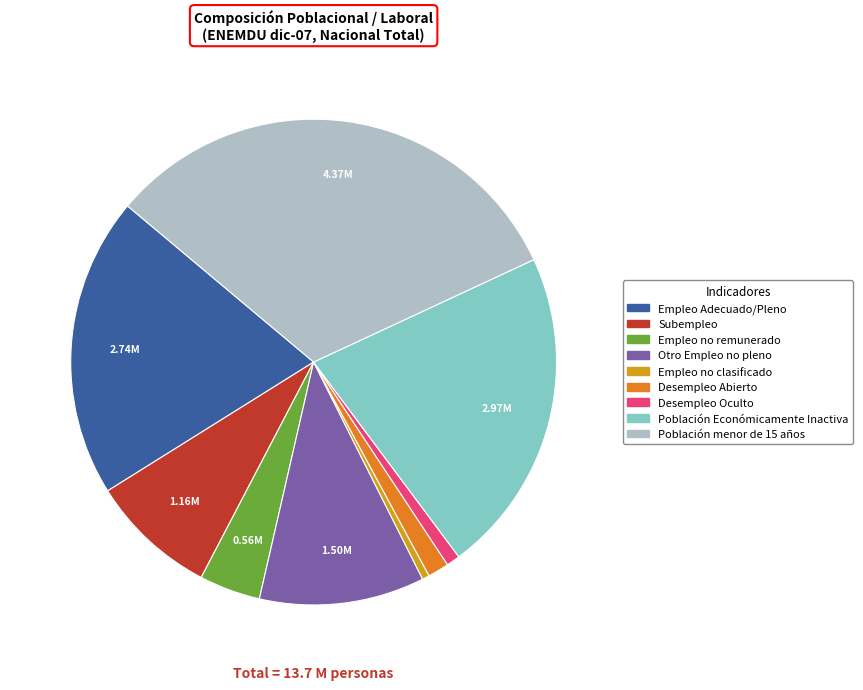

Which has a higher value, Empleo Adecuado/Pleno or Otro Empleo no pleno?

Empleo Adecuado/Pleno